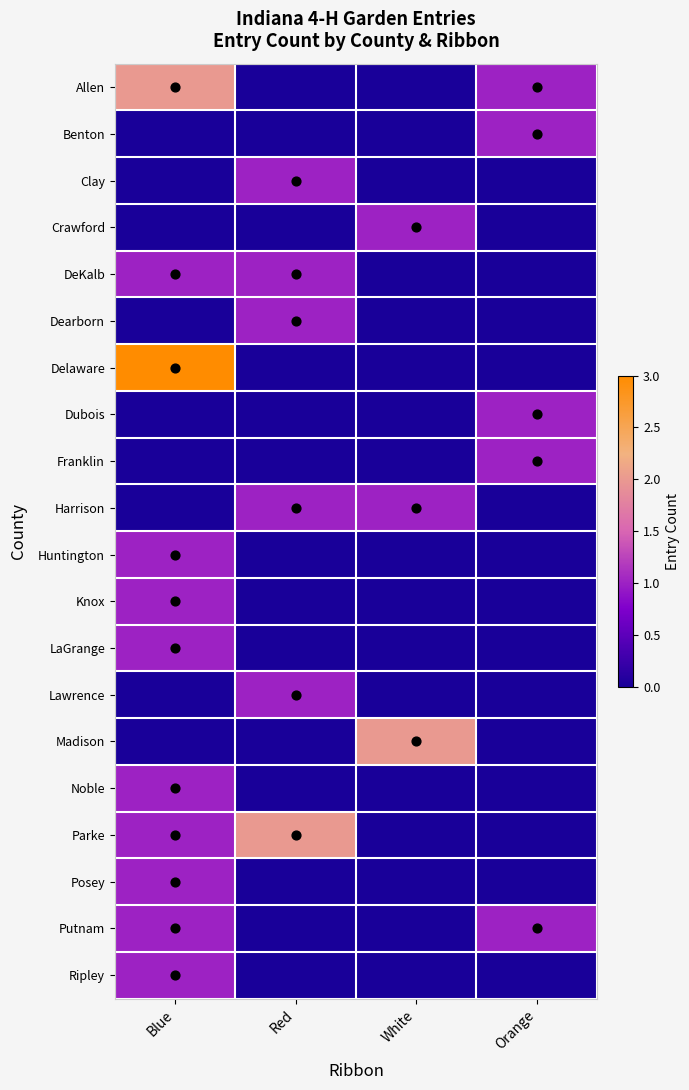

Which label corresponds to the smallest value in the chart?

Red